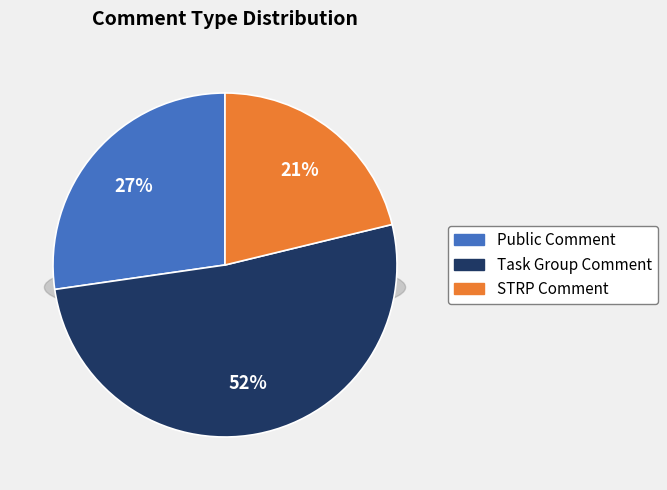

Is it true that STRP Comment is 33% of the pie?

False